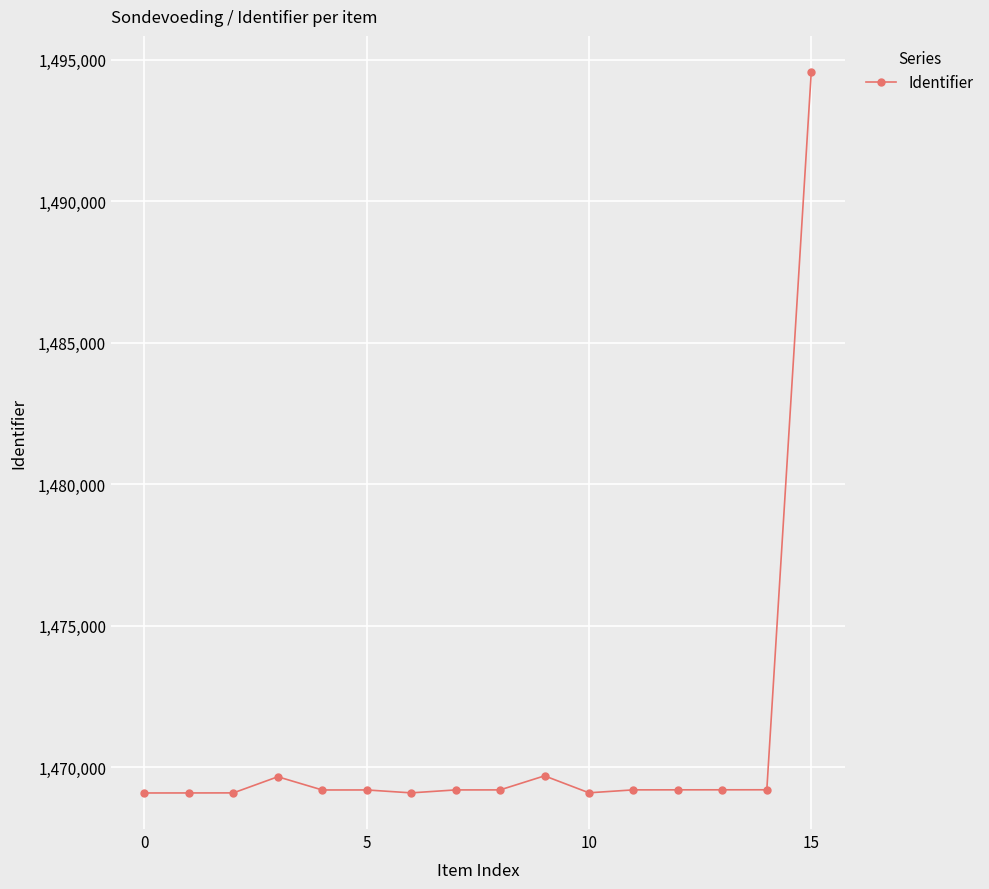

What is the greatest value displayed?

1494574